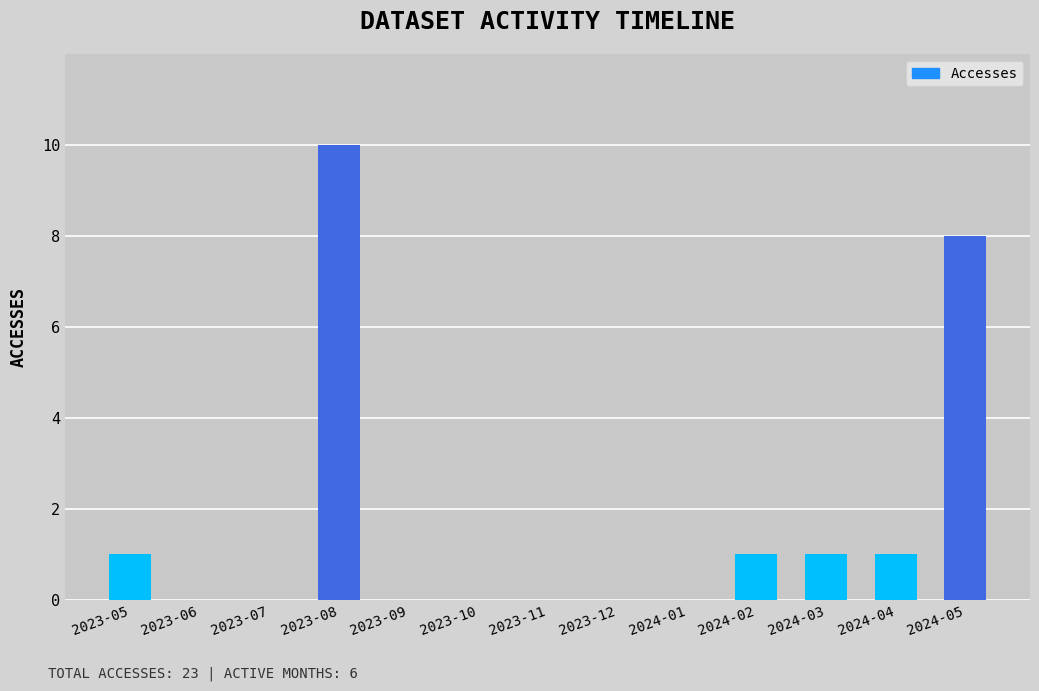

Where is the data nearest to the value 5?

2024-05